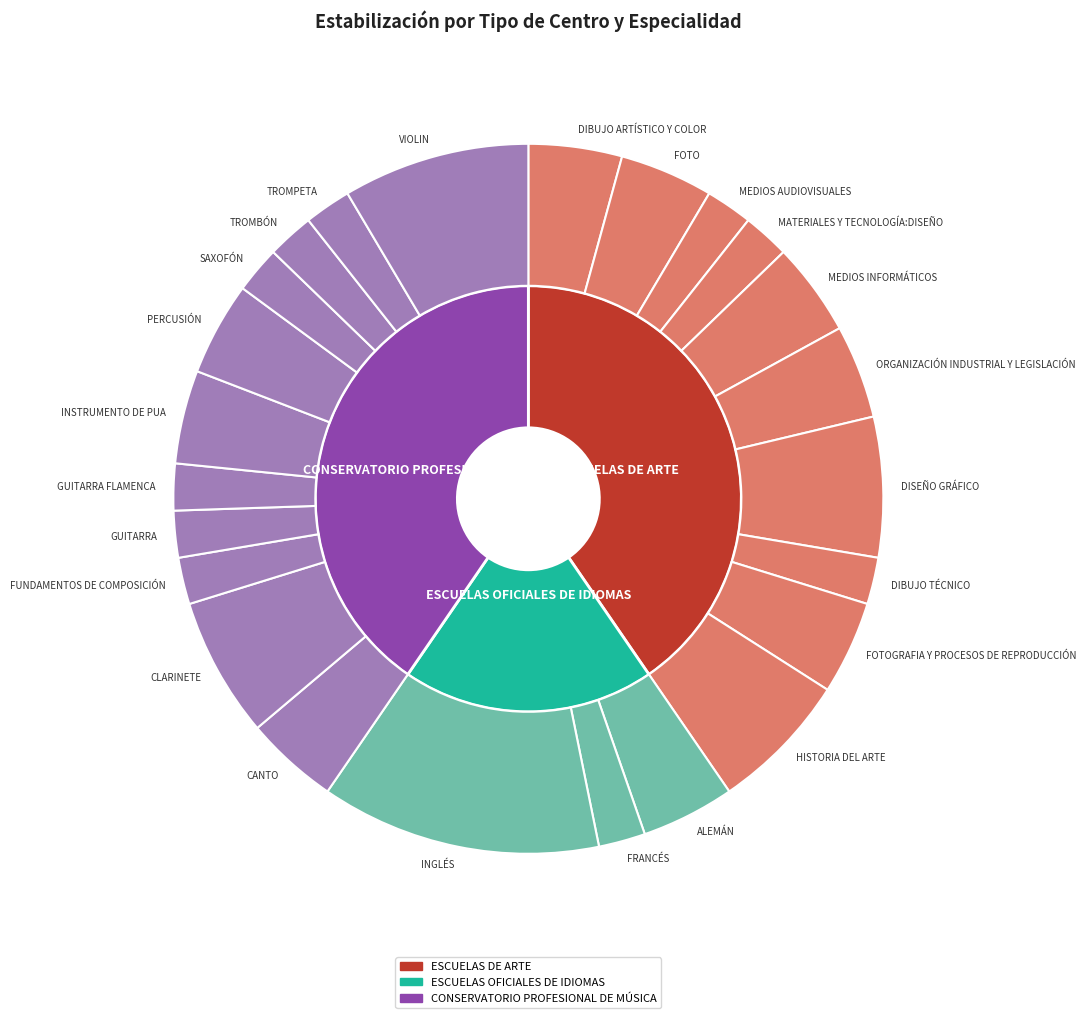

Which has a higher value, CONSERVATORIO PROFESIONAL DE MÚSICA or ESCUELAS OFICIALES DE IDIOMAS?

CONSERVATORIO PROFESIONAL DE MÚSICA